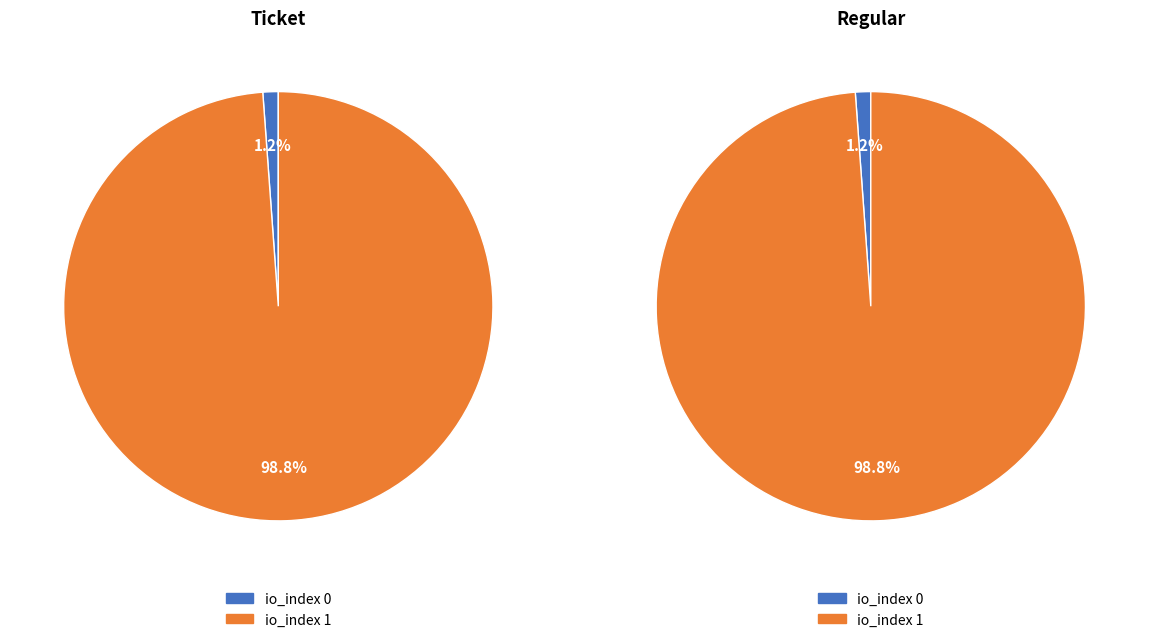

To the nearest percent, what portion does io_index 0 represent?

1%